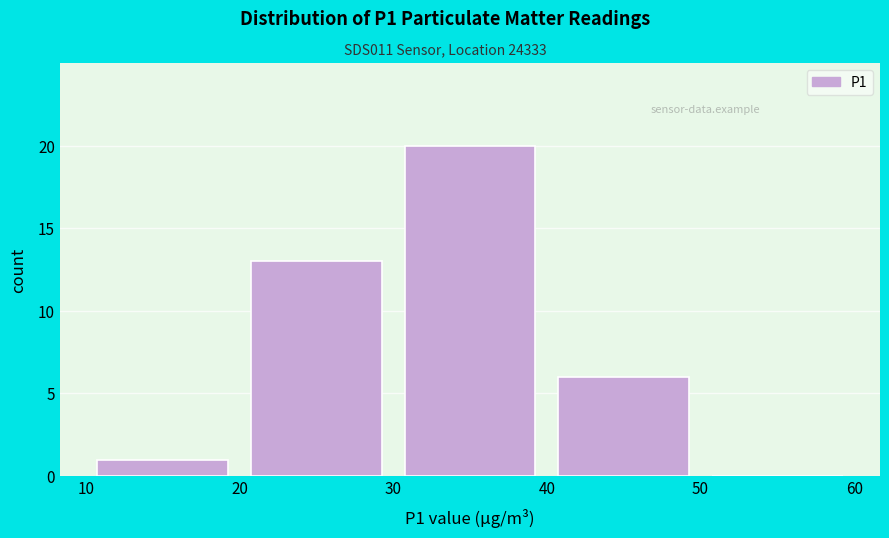

How tall is the bar that spans 10 to 20 on the x-axis? The values are not printed on the chart, so give them approximately, as read against the axis.

1